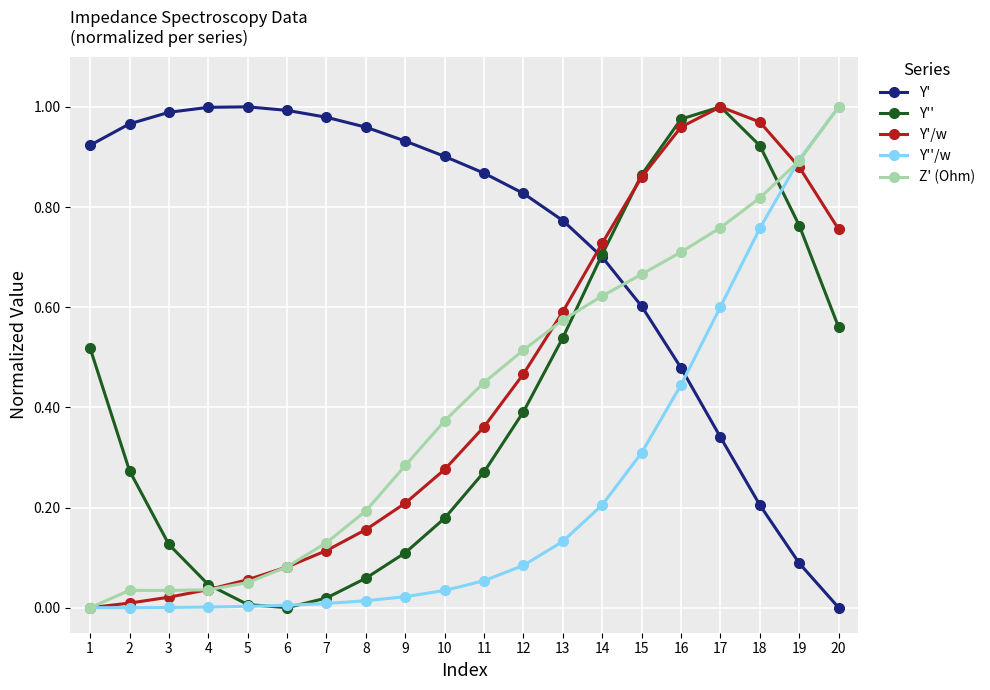

What are all the series names shown in the legend?

Y', Y'', Y'/w, Y''/w, Z' (Ohm)